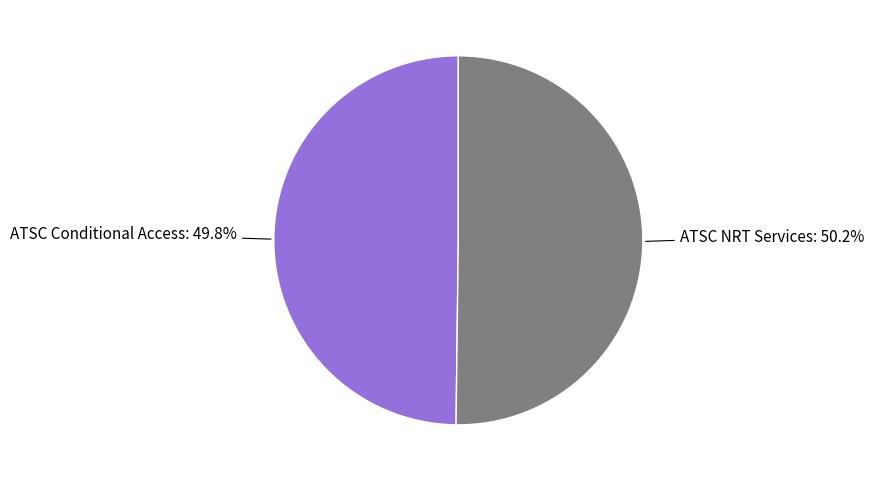

Is there a majority slice in this chart?

Yes